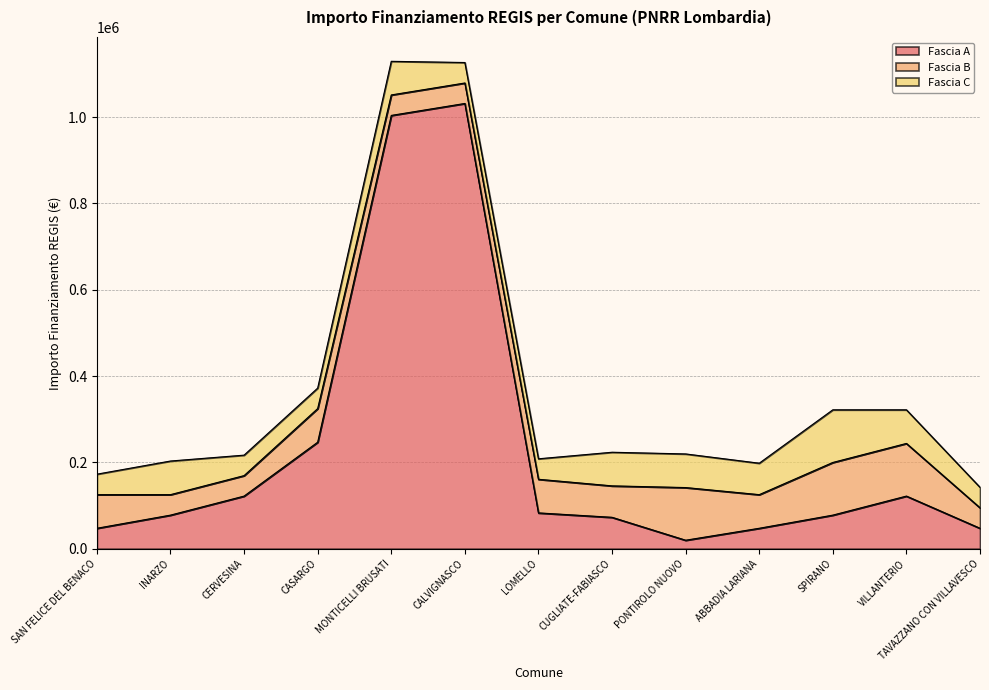

How many lines are shown in the chart?

3